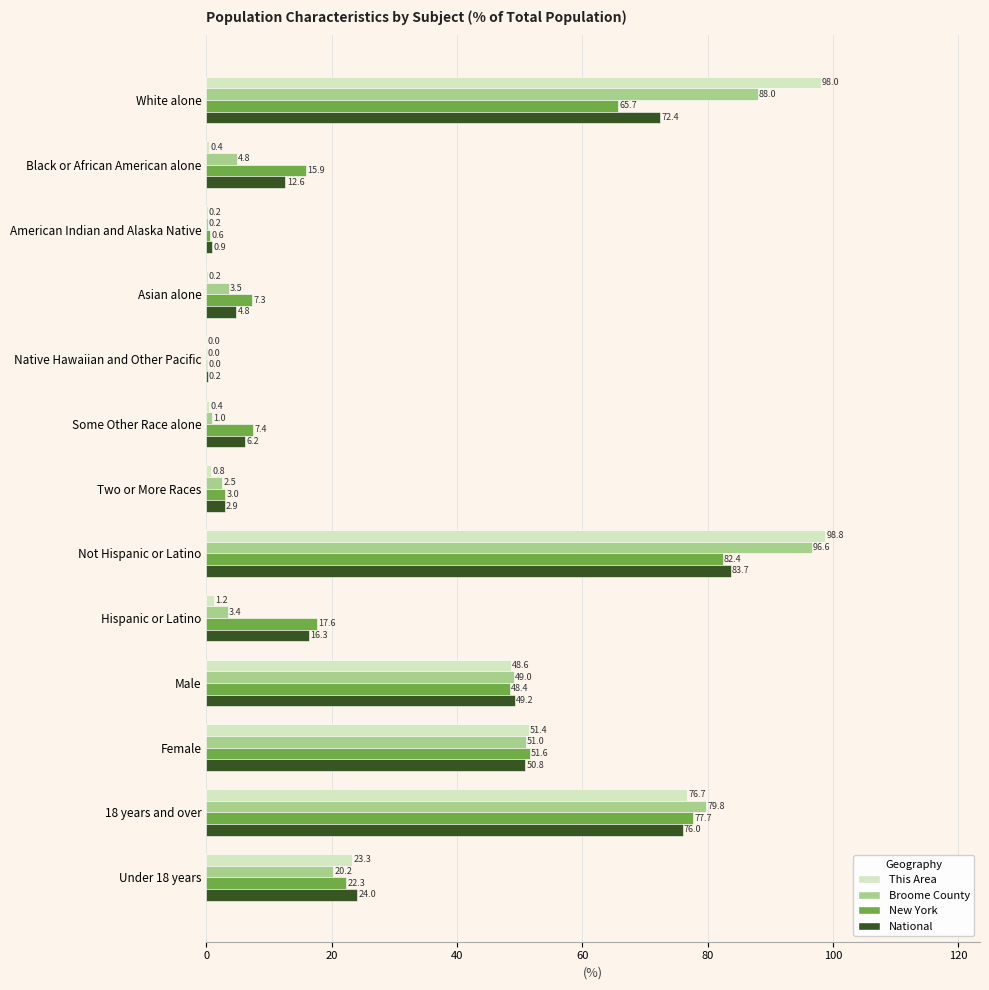

At which label does New York reach its peak?

Not Hispanic or Latino